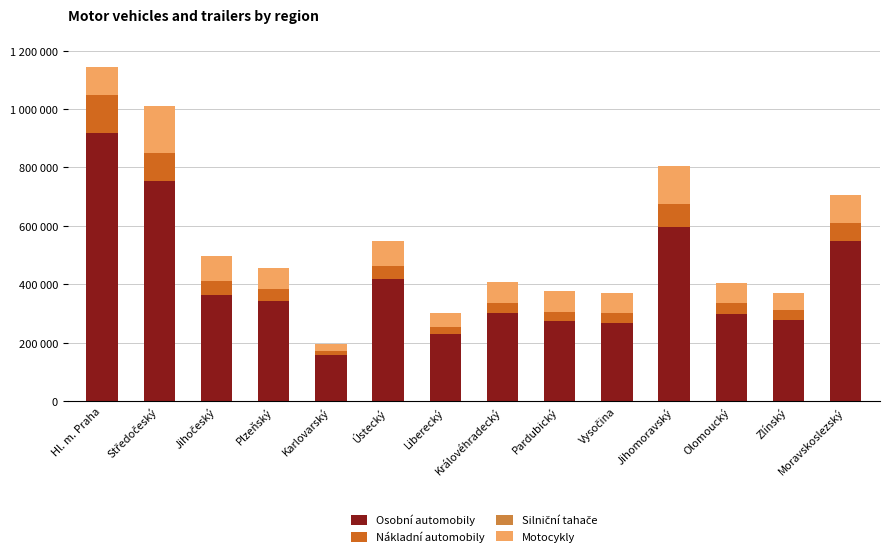

Where does the Silniční tahače series first go above 262?

Hl. m. Praha